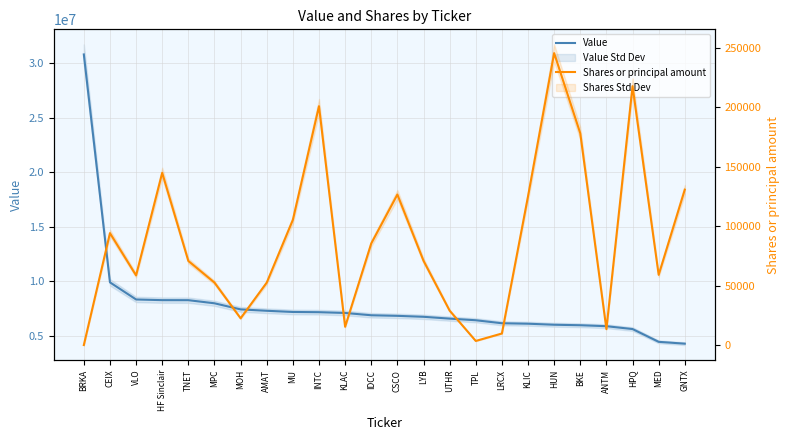

What is the average value of the Shares or principal amount series?

88127